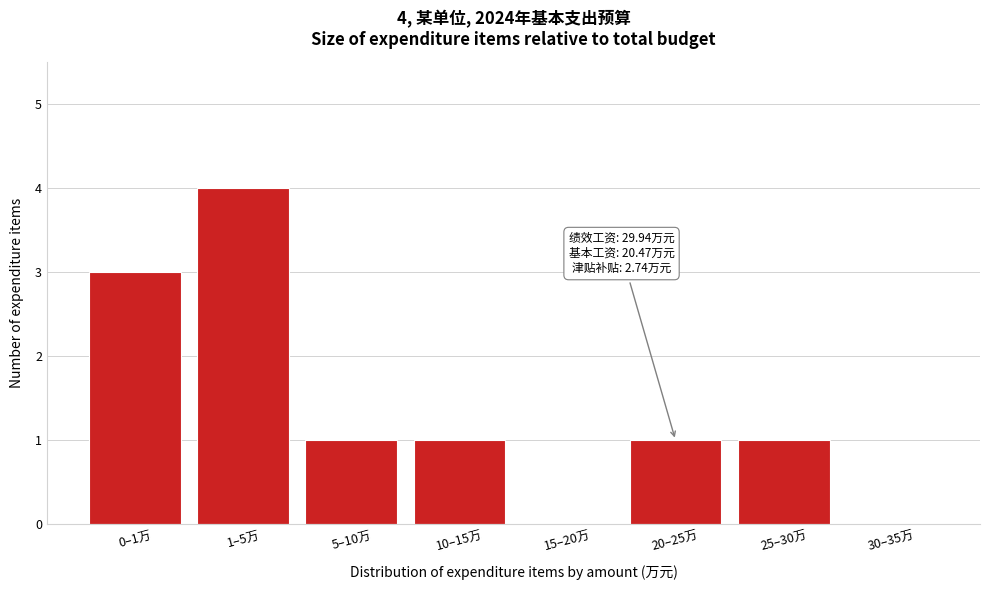

Reading right to left, extract all data points from this chart.

30–35万=0	25–30万=1	20–25万=1	15–20万=0	10–15万=1	5–10万=1	1–5万=4	0–1万=3